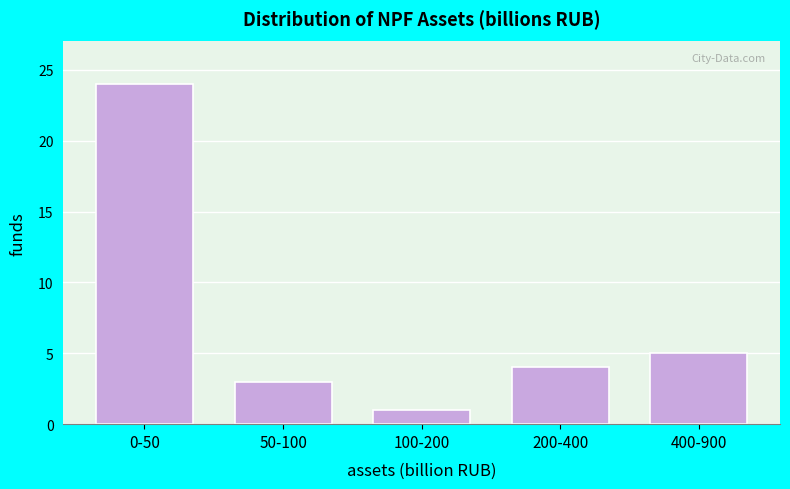

Reading left to right, transcribe all the data shown in this chart.

24	3	1	4	5